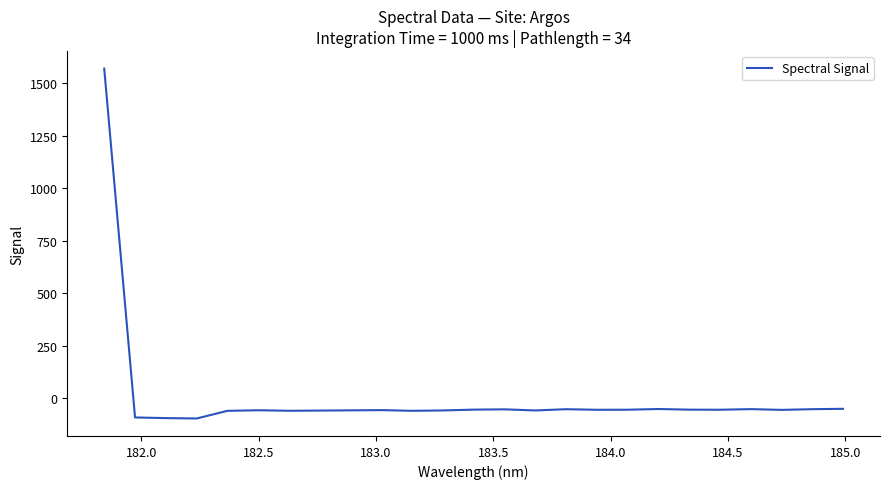

What is the minimum value shown in the chart?

-97.7